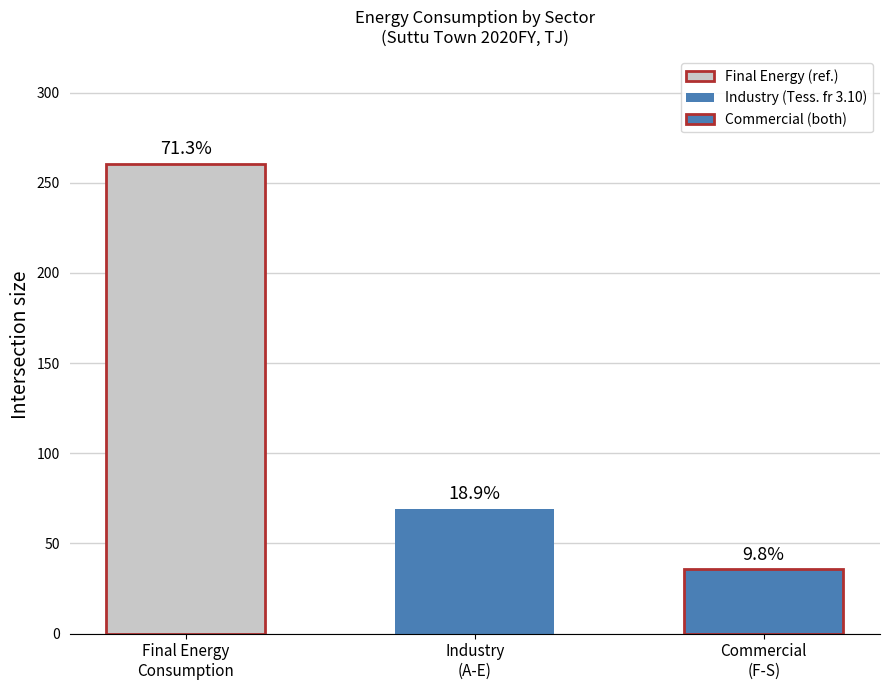

What is the maximum value shown in the chart?

260.5